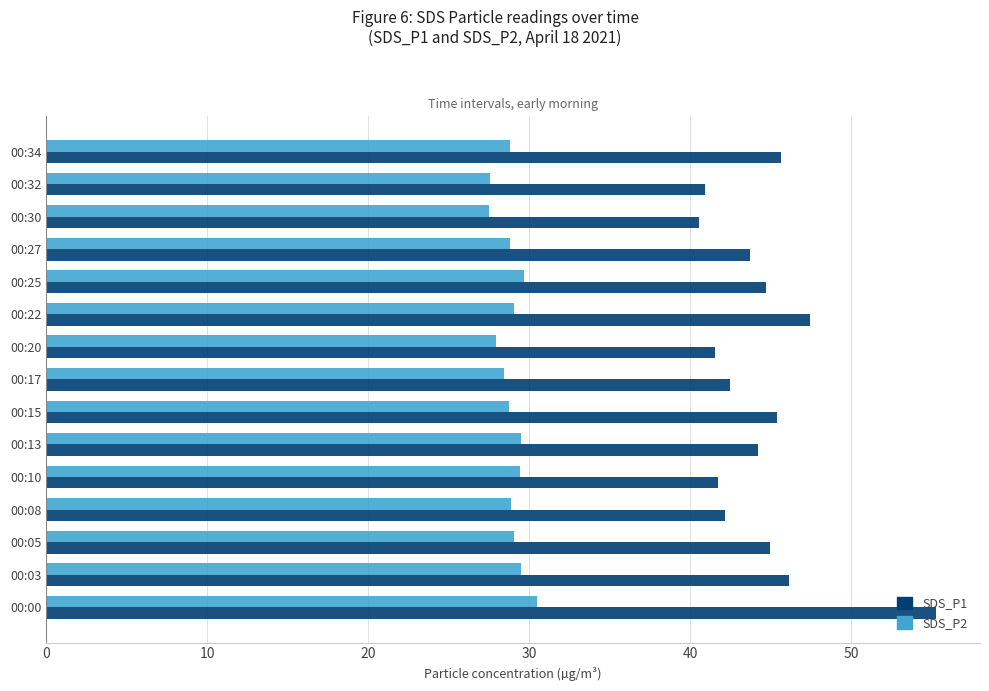

What is the difference between the maximum and minimum values in the SDS_P2 series?

3.0